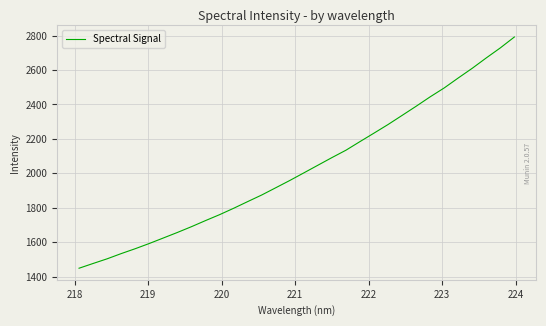

What is the smallest value displayed?

1448.3